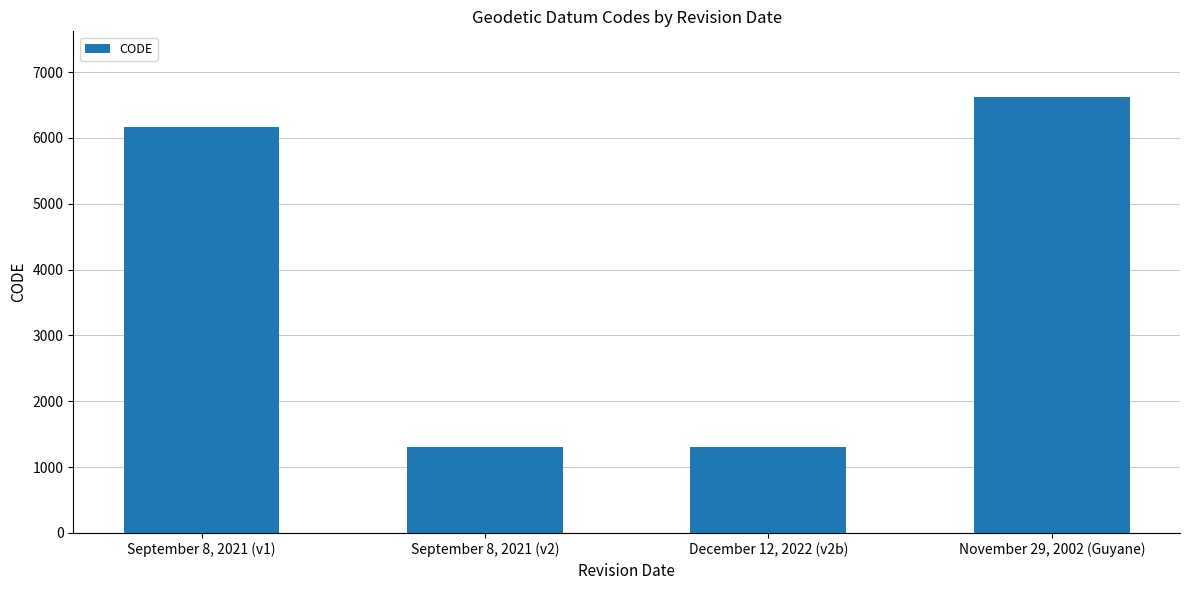

What is the change in value from September 8, 2021 (v1) to September 8, 2021 (v2)?

-4859